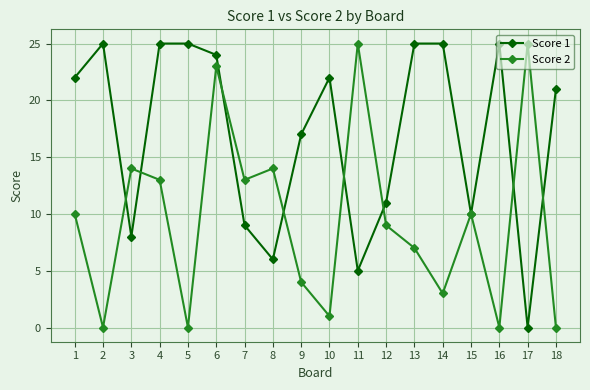

What is the maximum value shown in the chart?

25